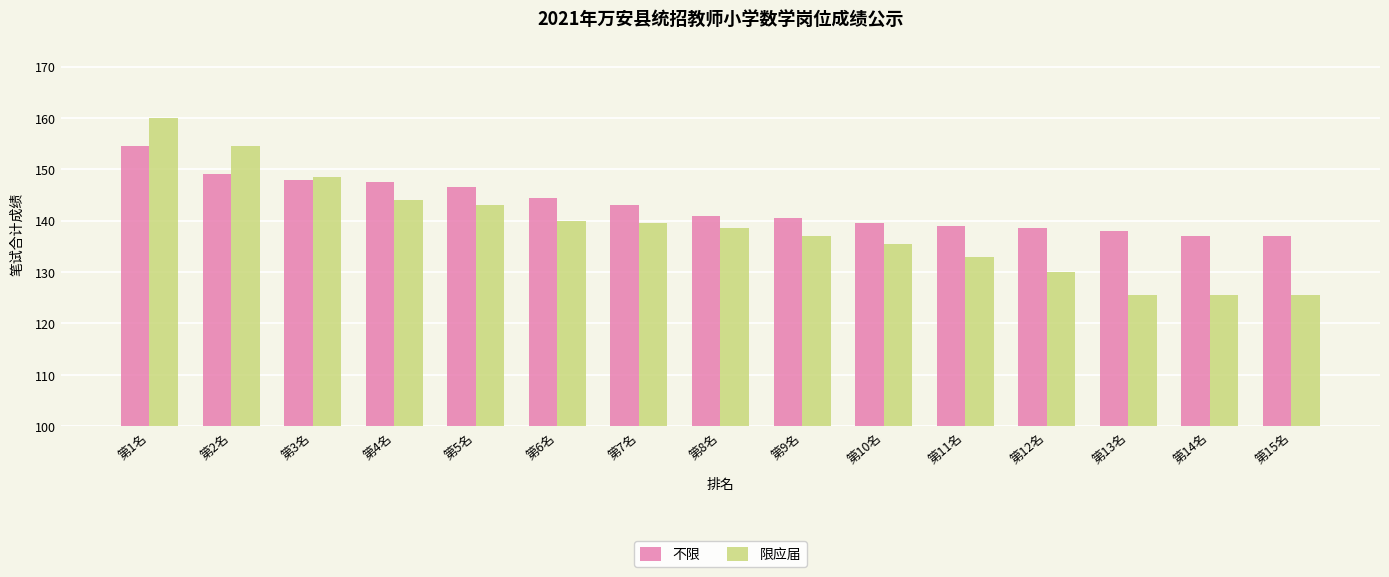

List the series in order of their overall mean, highest first.

不限, 限应届